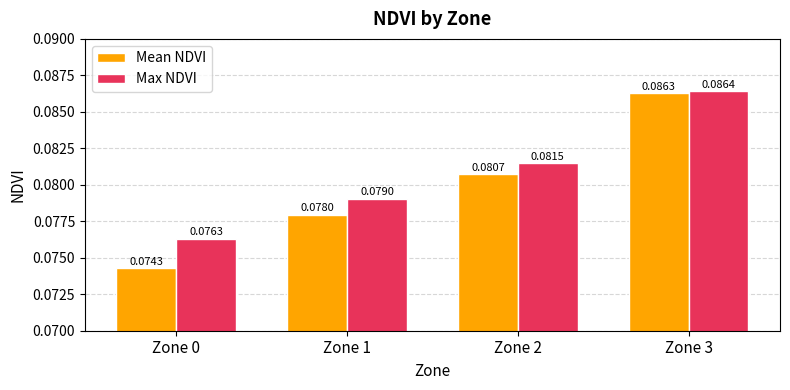

At Zone 2, list the series in order from smallest to largest.

Mean NDVI, Max NDVI